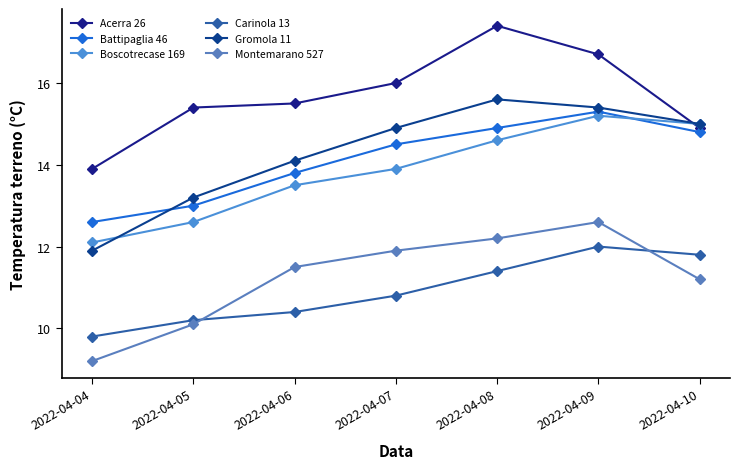

Which category has the lowest value across all series?

2022-04-04